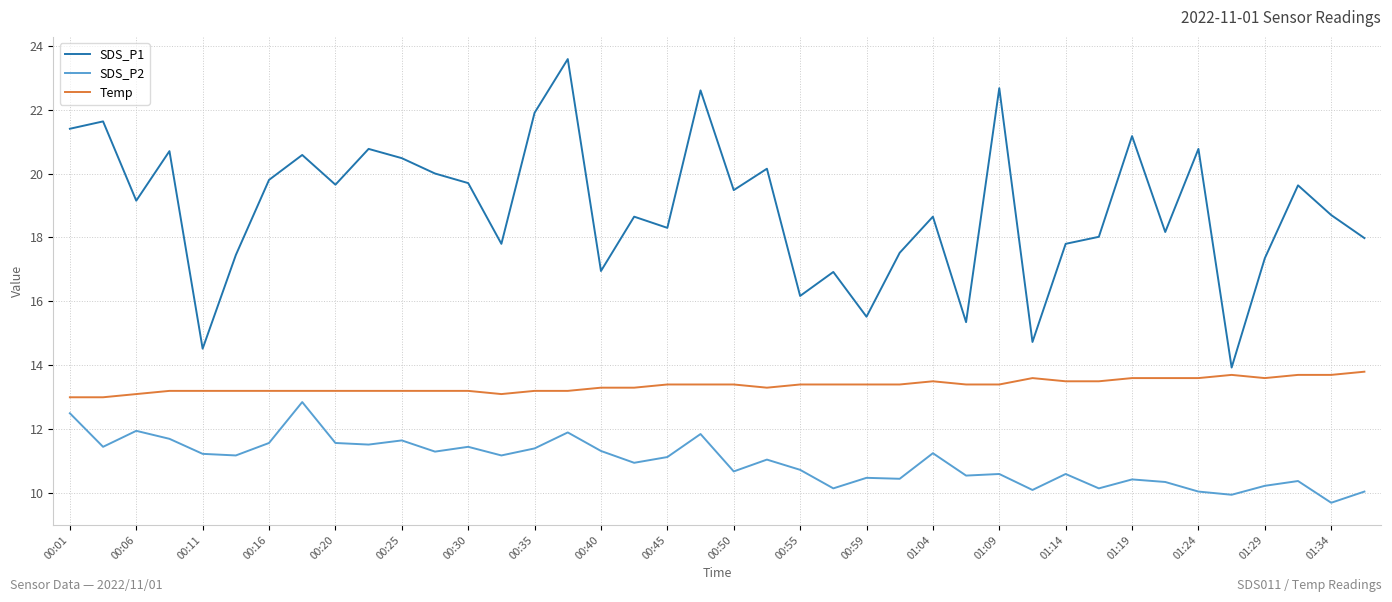

What is the difference between the maximum and minimum values in the Temp series?

0.8